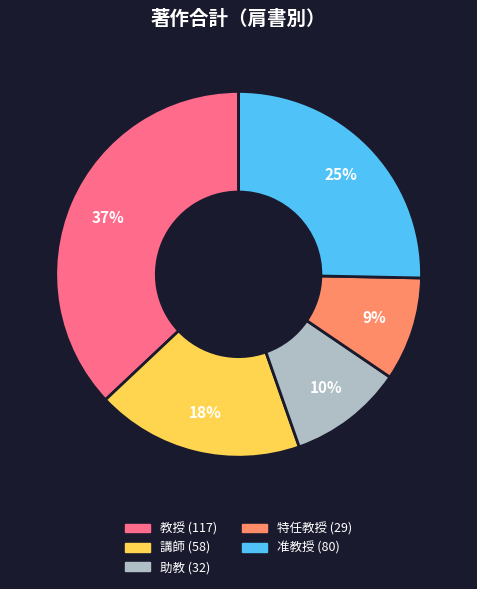

To the nearest percent, what is the difference between the largest and smallest slice percentages?

28%